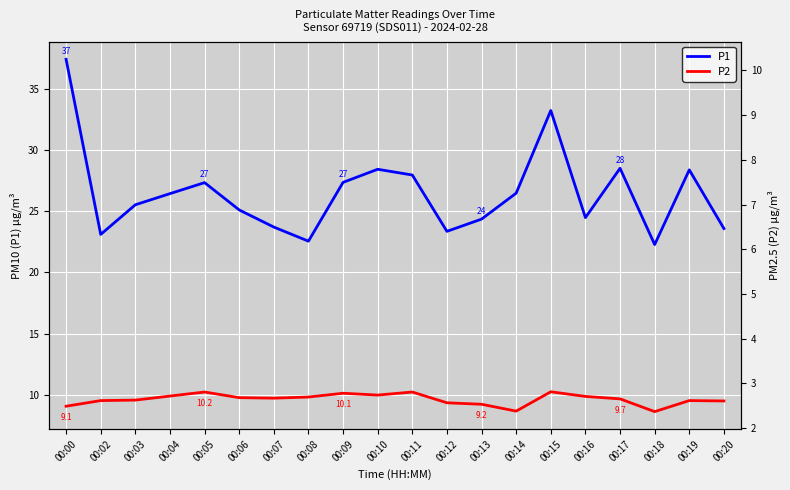

Reading left to right, transcribe all the data shown in this chart.

P1: 37.4	23.1	25.5	26.4	27.3	25.1	23.7	22.6	27.4	28.4	27.9	23.4	24.4	26.5	33.2	24.5	28.5	22.3	28.4	23.6
P2: 9.1	9.5	9.6	9.9	10.2	9.8	9.7	9.8	10.1	10.0	10.2	9.3	9.2	8.7	10.2	9.9	9.7	8.6	9.5	9.5